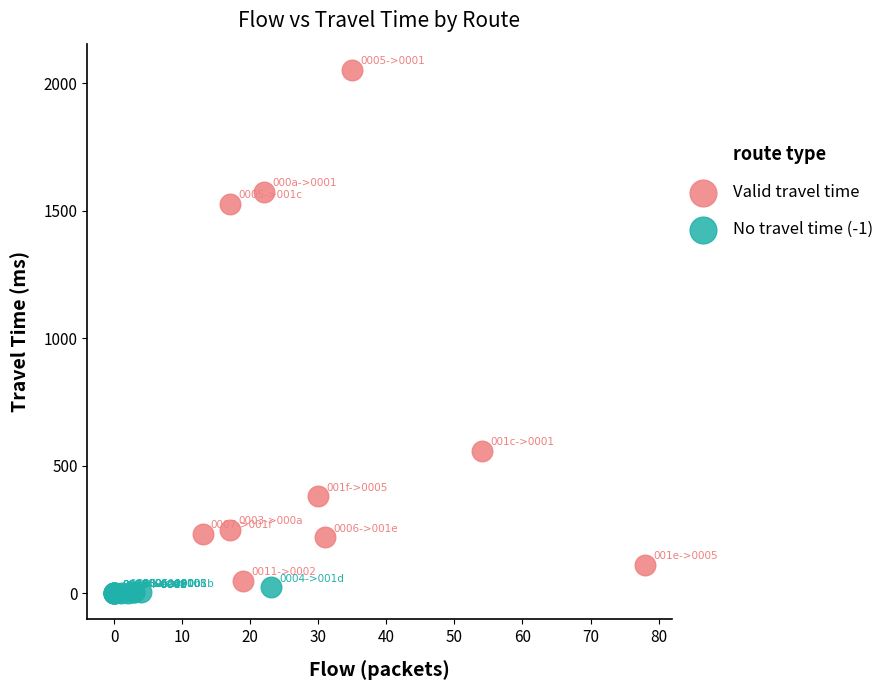

Which series contains the highest Y value?

Valid travel time